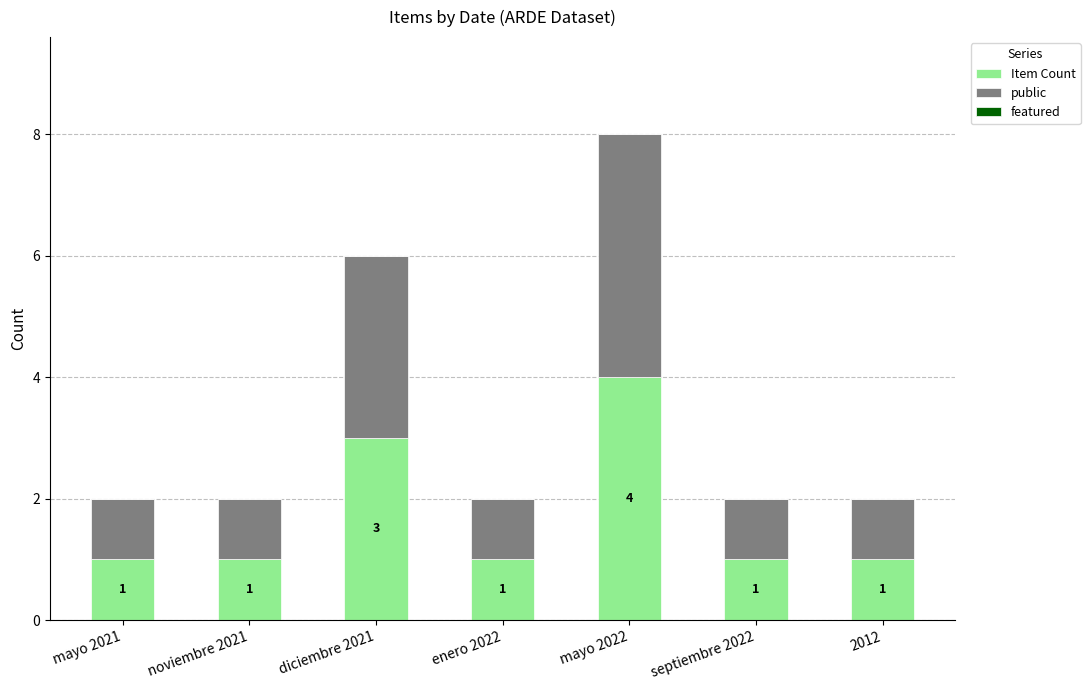

True or false: Item Count has a value of 2 at mayo 2022.

False